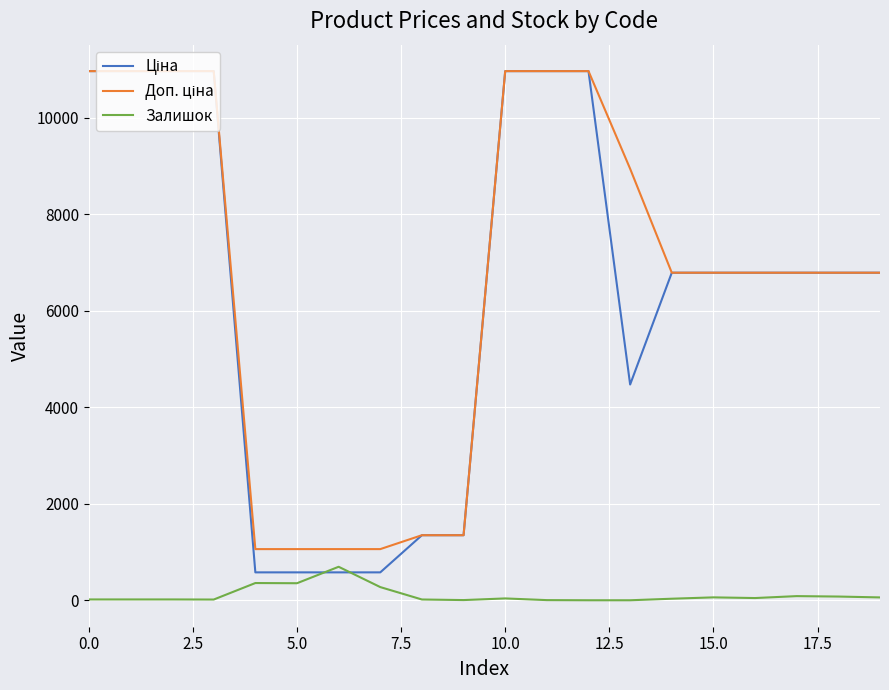

What is the maximum value shown in the chart?

10964.4